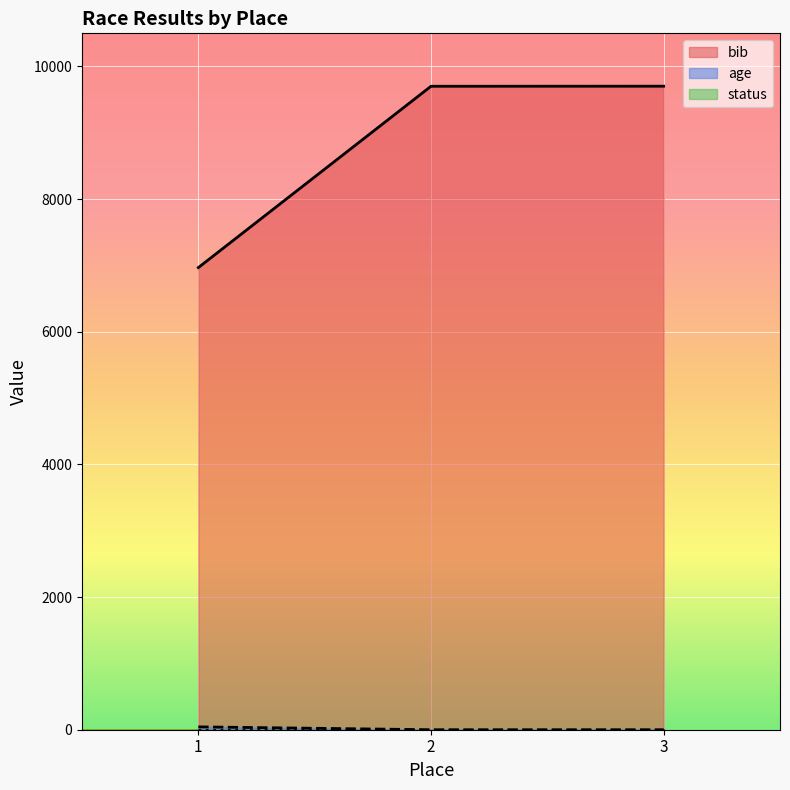

Reading left to right, what are all the values shown in this chart?

bib: 1=6968	2=9702	3=9703
age: 1=43	2=0	3=0